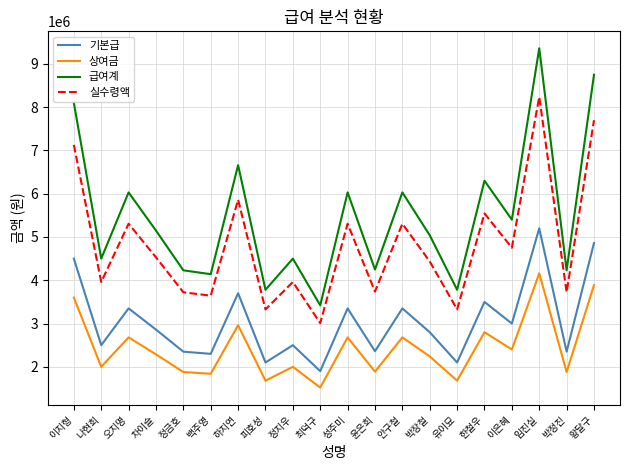

Where does the 실수령액 series first go above 4530240?

이지형